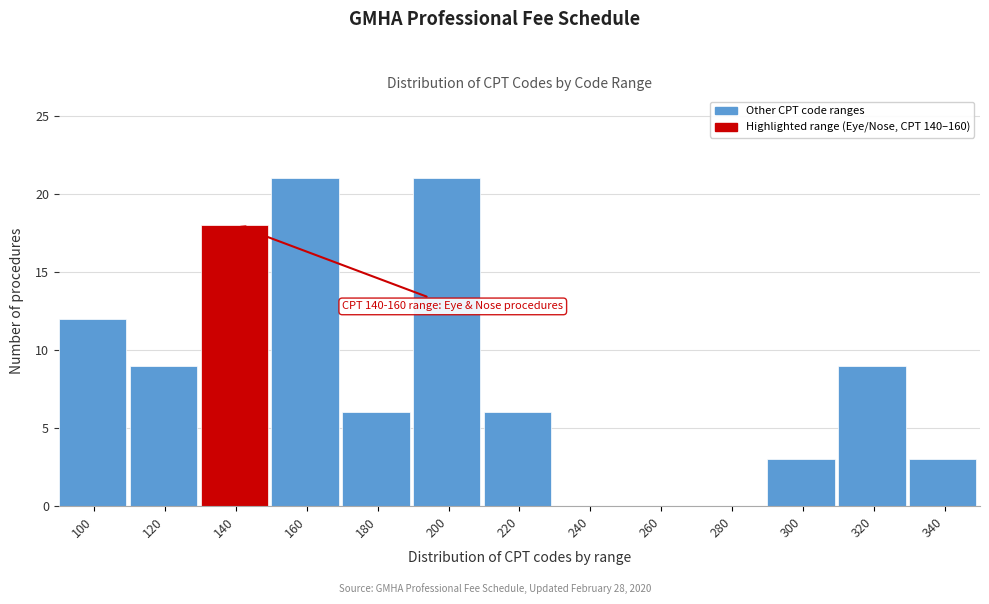

Reading right to left, extract all data points from this chart.

340=3	320=9	300=3	280=0	260=0	240=0	220=6	200=21	180=6	160=21	140=18	120=9	100=12